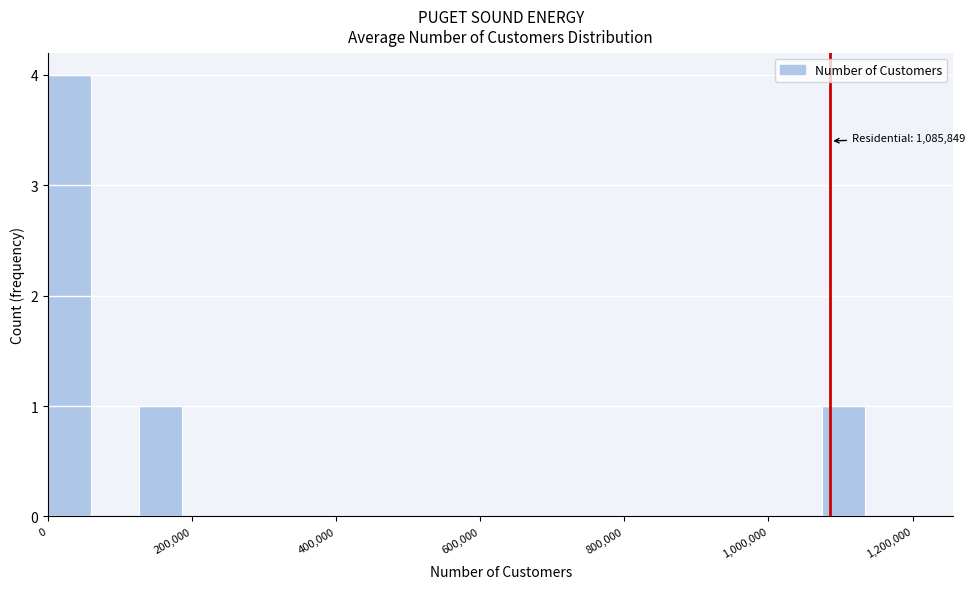

Around what value on the x-axis is the tallest bar? Give the approximate position of its centre, as read against the axis.

40000